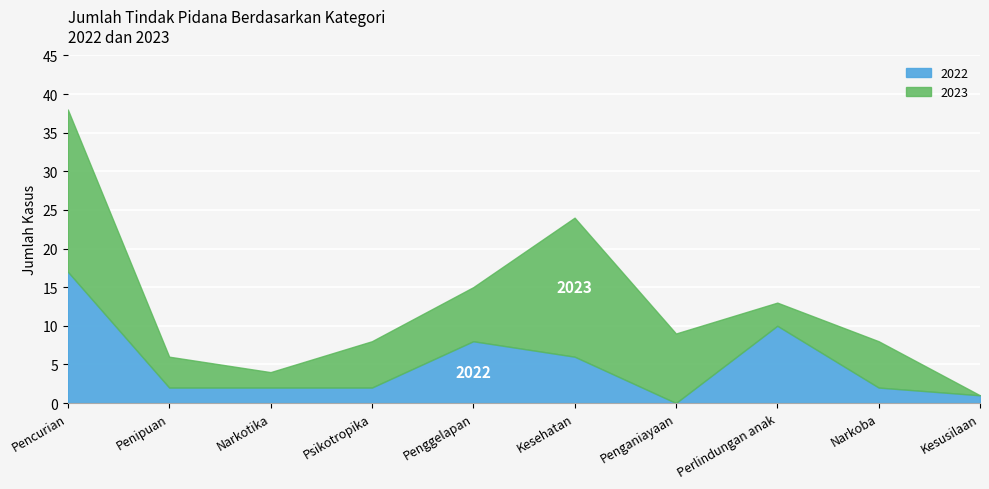

How many data points are above 2?

4